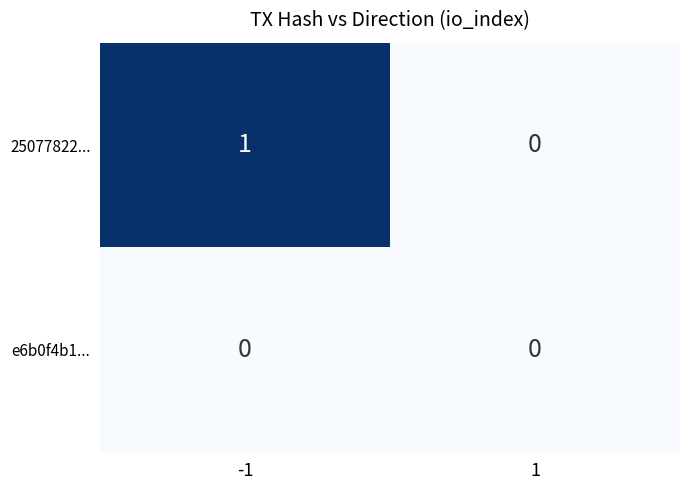

Reading left to right, list all the values displayed in this chart.

25077822...: -1=1	1=0
e6b0f4b1...: -1=0	1=0